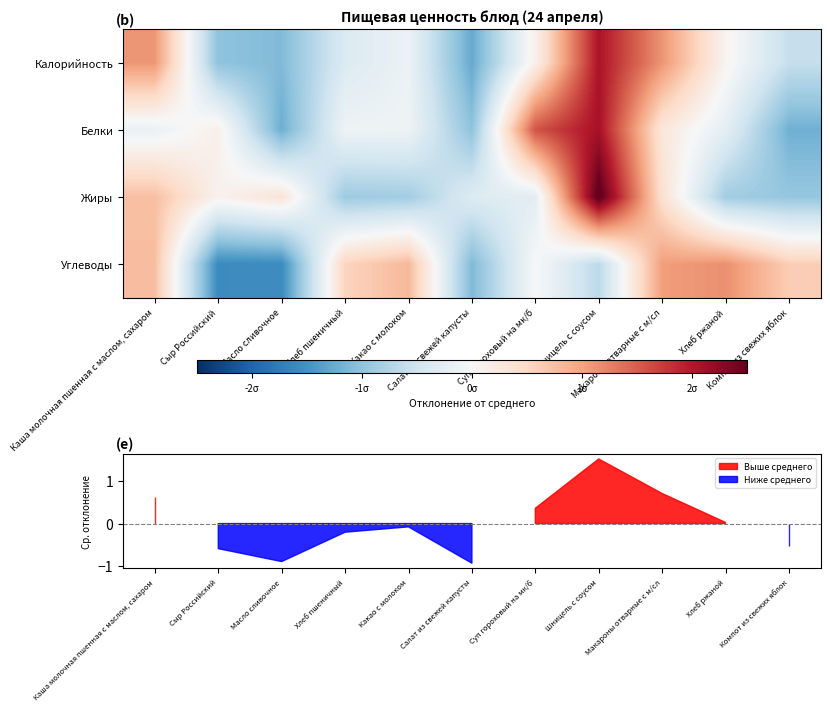

The value of Жиры at Суп гороховый на мк/б is -0.3. True or false?

True